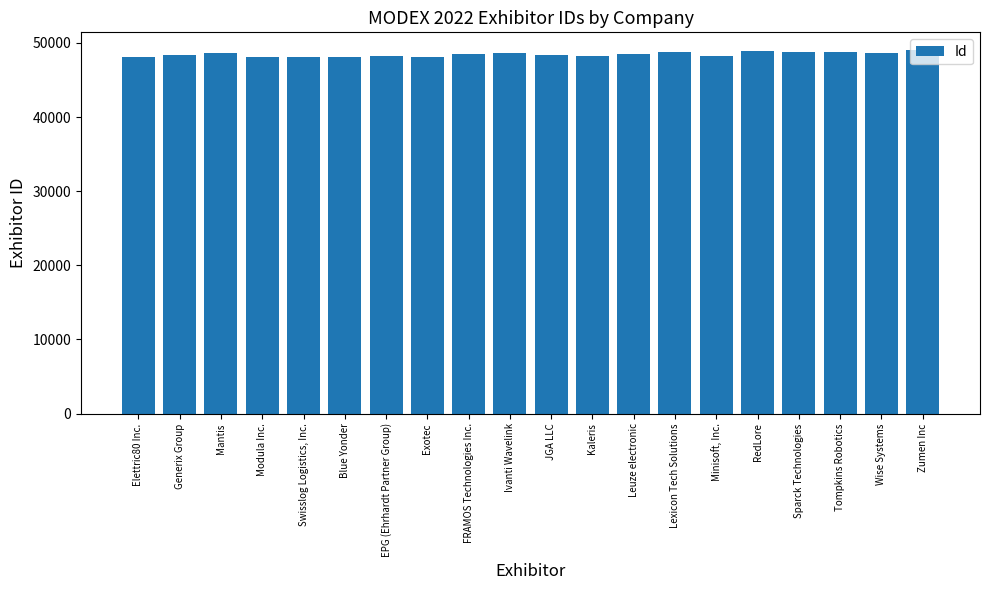

What is the approximate value at Modula Inc.?

48117